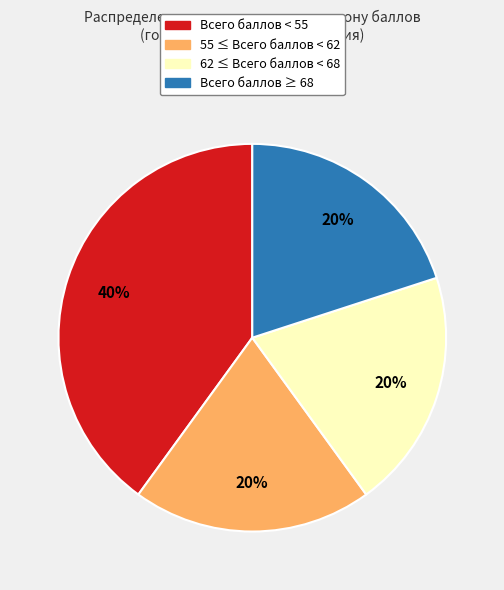

To the nearest percent, what is the average slice percentage?

25%